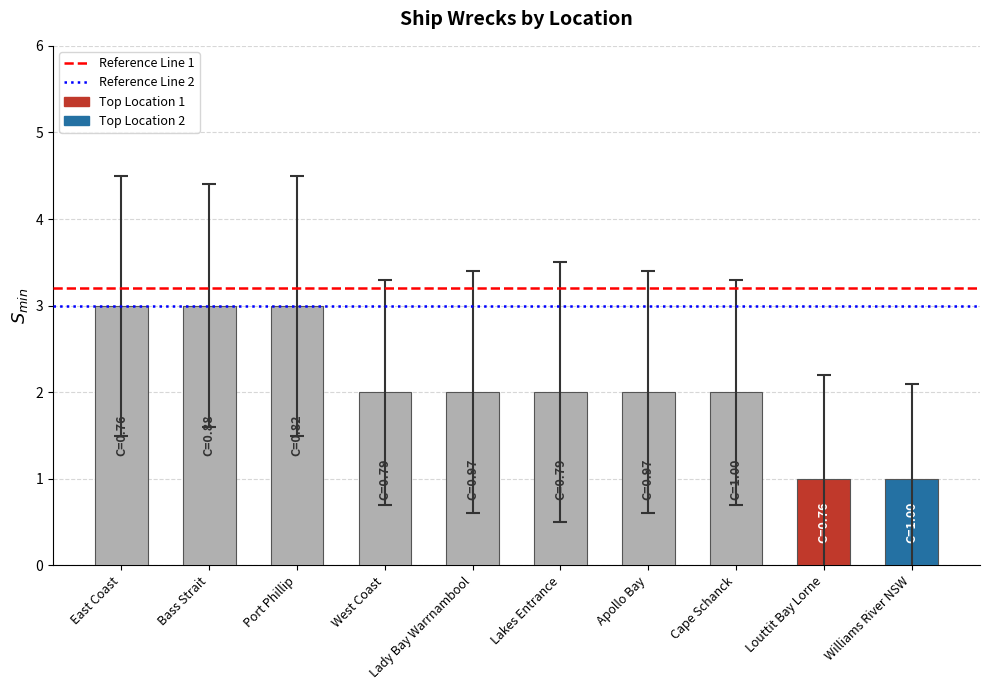

Reading left to right, what are all the values shown in this chart?

3	3	3	2	2	2	2	2	1	1